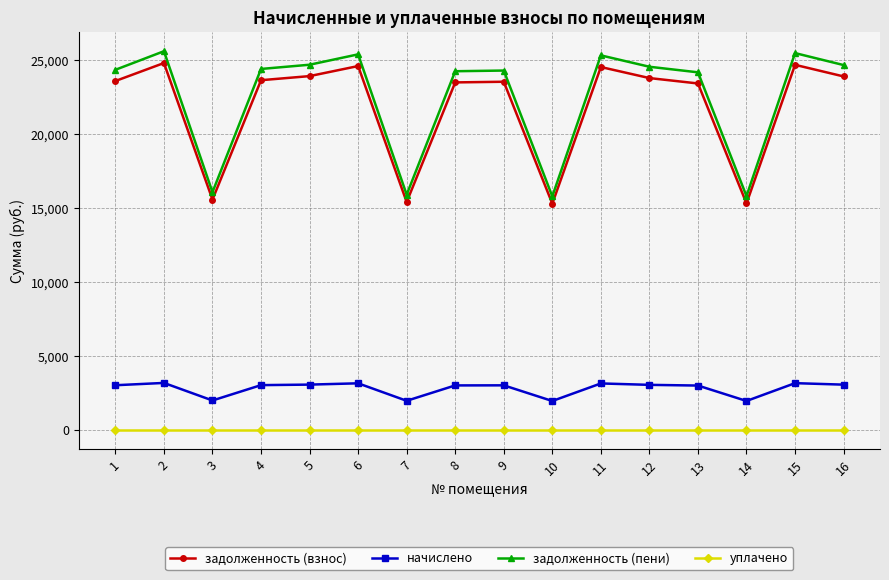

At which category does задолженность (взнос) reach its first local valley?

3